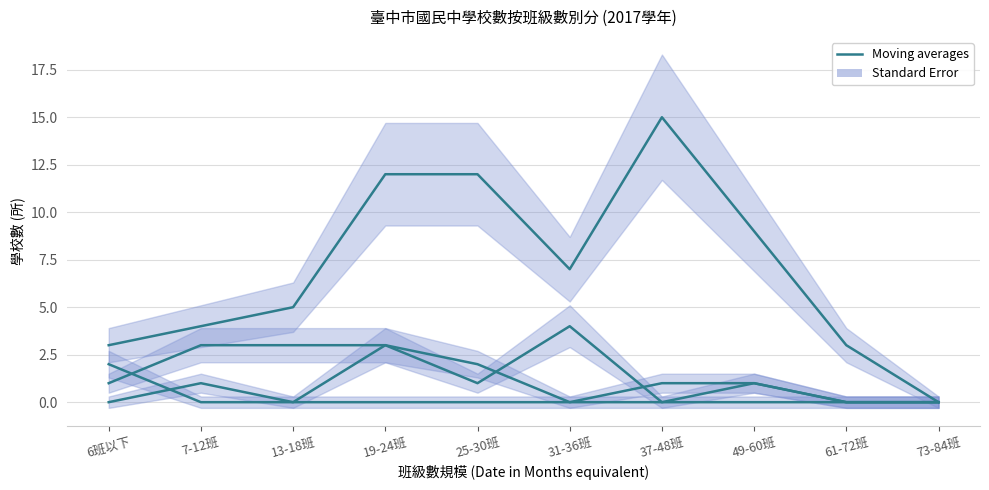

Where do 附設_公立 and 專設_私立 first cross each other?

6班以下 and 7-12班